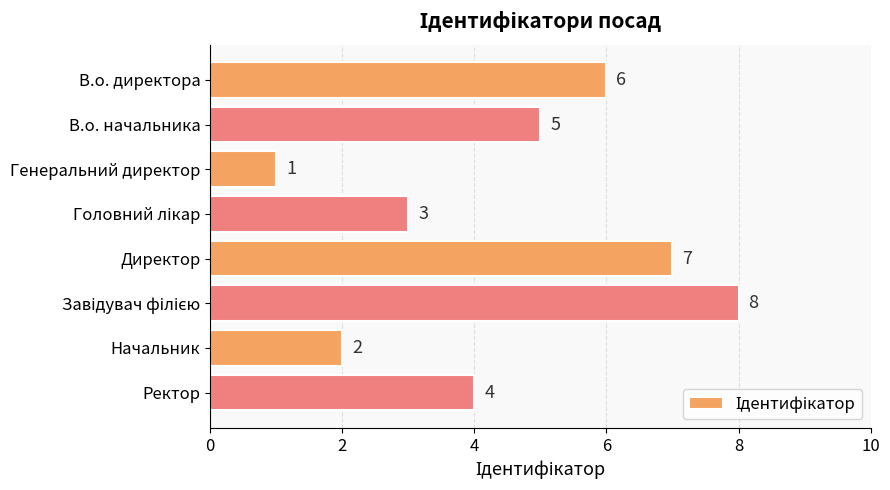

What is the sum of the values at Директор and В.о. директора?

13